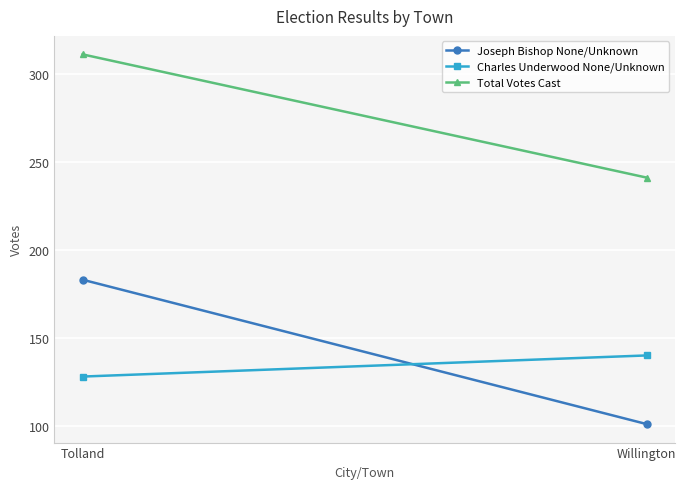

List the series in order of their peak value, highest first.

Total Votes Cast, Joseph Bishop None/Unknown, Charles Underwood None/Unknown